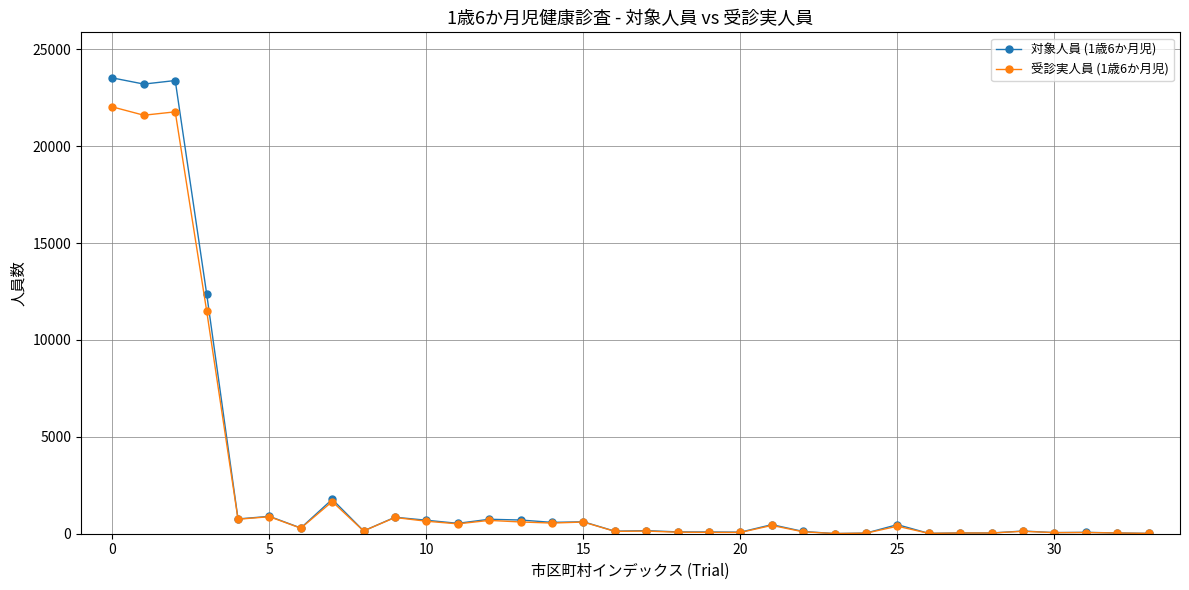

Which series has the widest spread of values?

対象人員 (1歳6か月児)